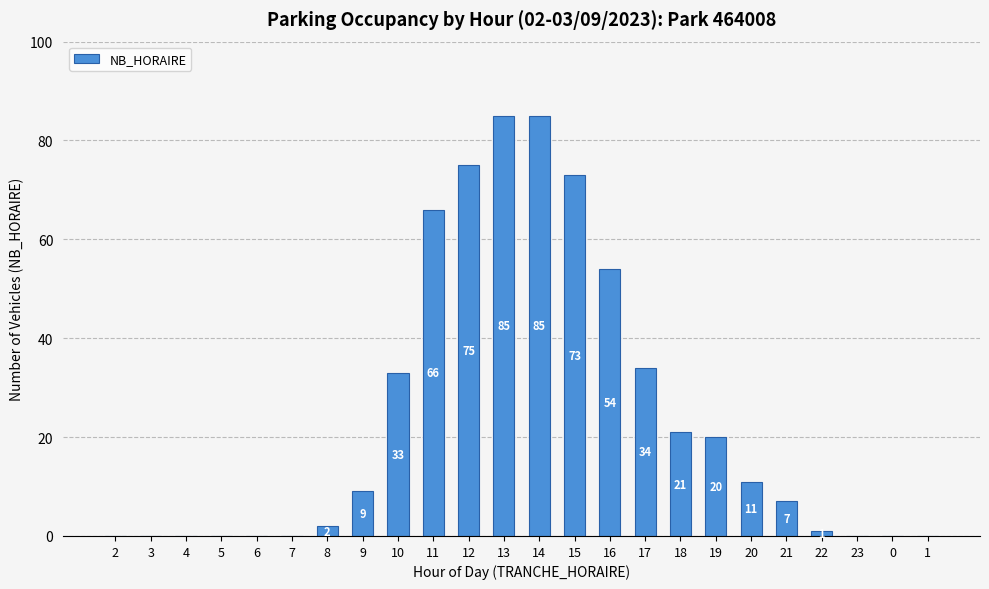

What is the maximum value shown in the chart?

85